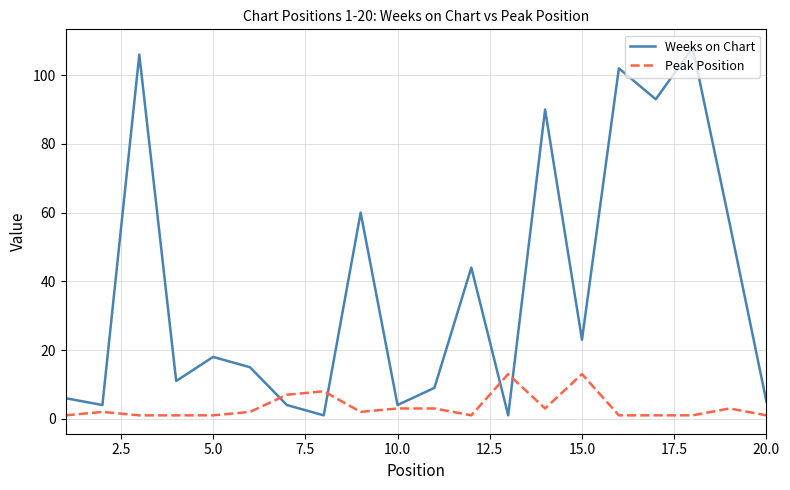

List the series in order of their overall mean, highest first.

Weeks on Chart, Peak Position